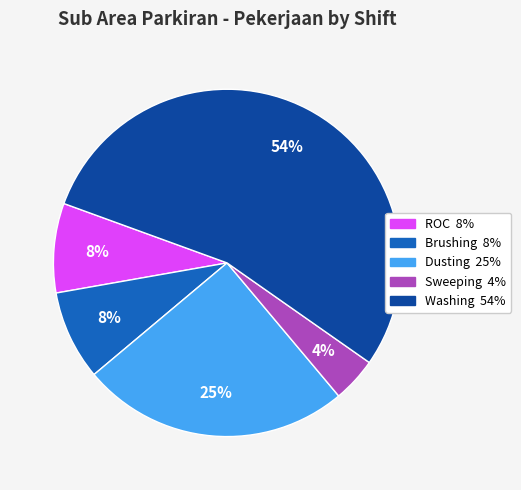

To the nearest percent, what is the average slice percentage?

20%